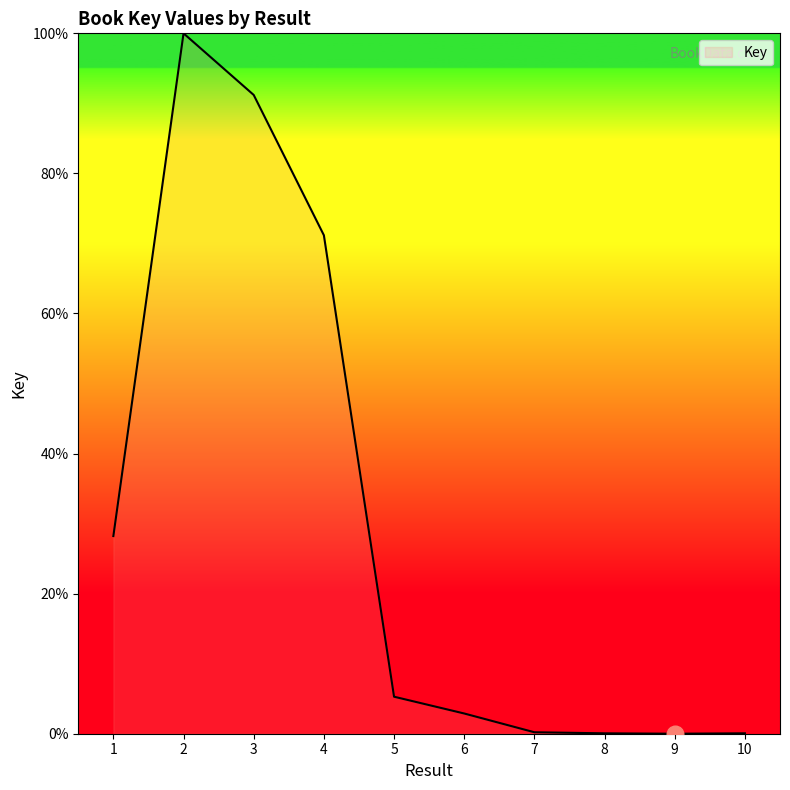

Is it true that the value at 3 is 26.7?

False